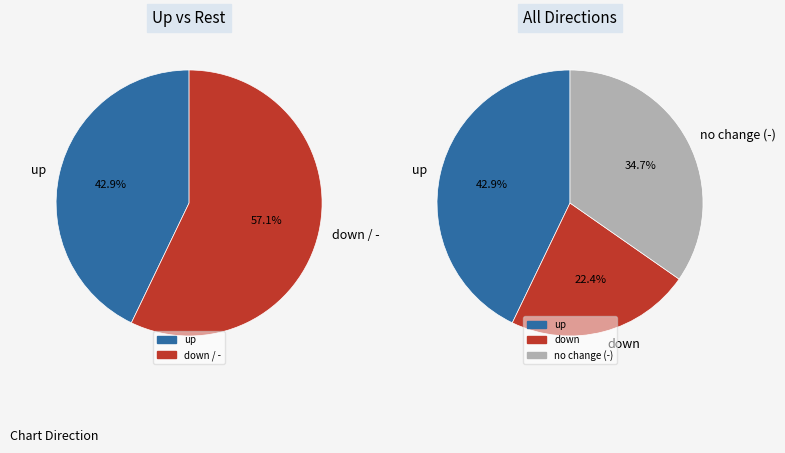

Count the number of slices in the pie.

3